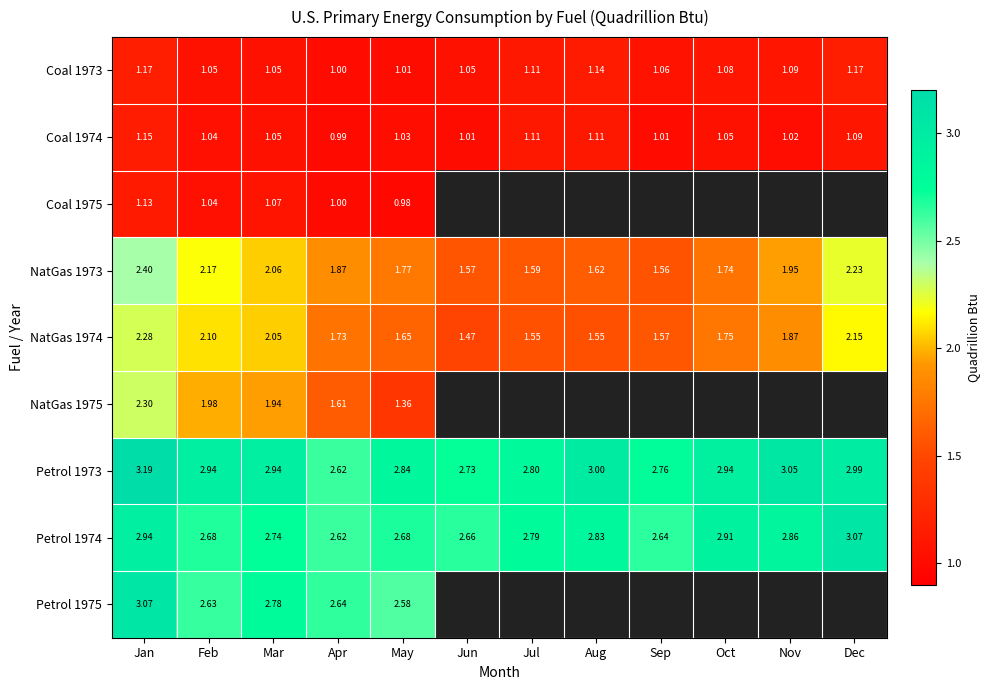

Between Nov and Apr, which is larger?

Nov